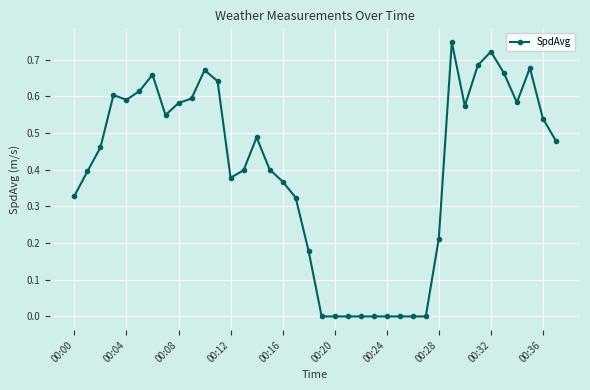

True or false: there are more than 2 points higher than both neighbors.

True